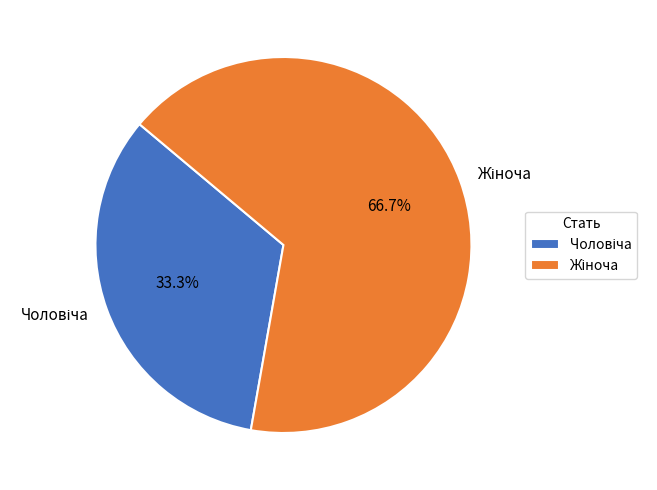

To the nearest percent, what percentage of the pie is Чоловіча?

33%